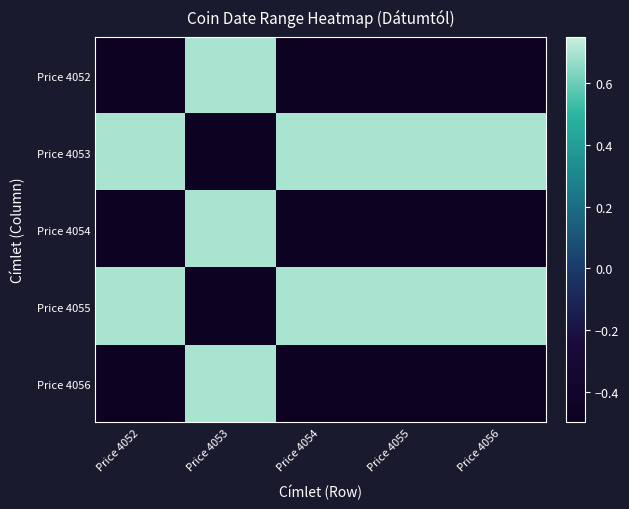

Reading left to right, list all the values displayed in this chart.

Price 4052: Price 4052=-0.5	Price 4053=0.7	Price 4054=-0.5	Price 4055=-0.5	Price 4056=-0.5
Price 4053: Price 4052=0.7	Price 4053=-0.5	Price 4054=0.7	Price 4055=0.7	Price 4056=0.7
Price 4054: Price 4052=-0.5	Price 4053=0.7	Price 4054=-0.5	Price 4055=-0.5	Price 4056=-0.5
Price 4055: Price 4052=0.7	Price 4053=-0.5	Price 4054=0.7	Price 4055=0.7	Price 4056=0.7
Price 4056: Price 4052=-0.5	Price 4053=0.7	Price 4054=-0.5	Price 4055=-0.5	Price 4056=-0.5